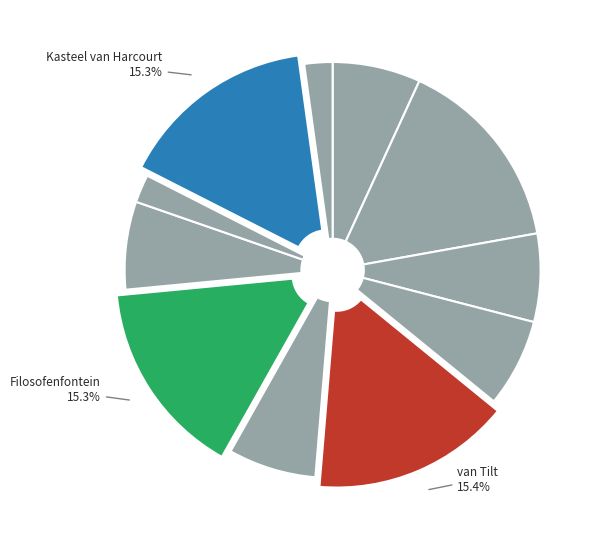

Count the number of slices in the pie.

11